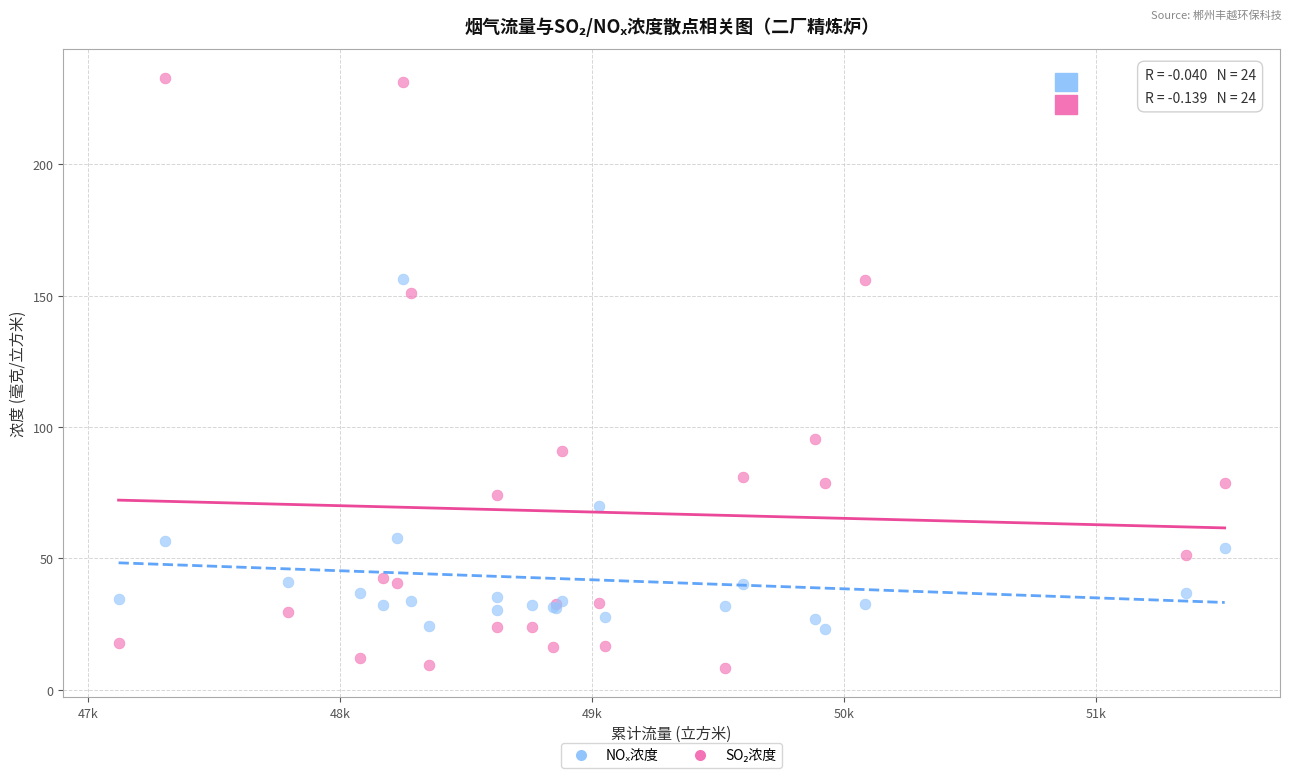

What is the X range (max minus min) for the scatter plot?

4389.4